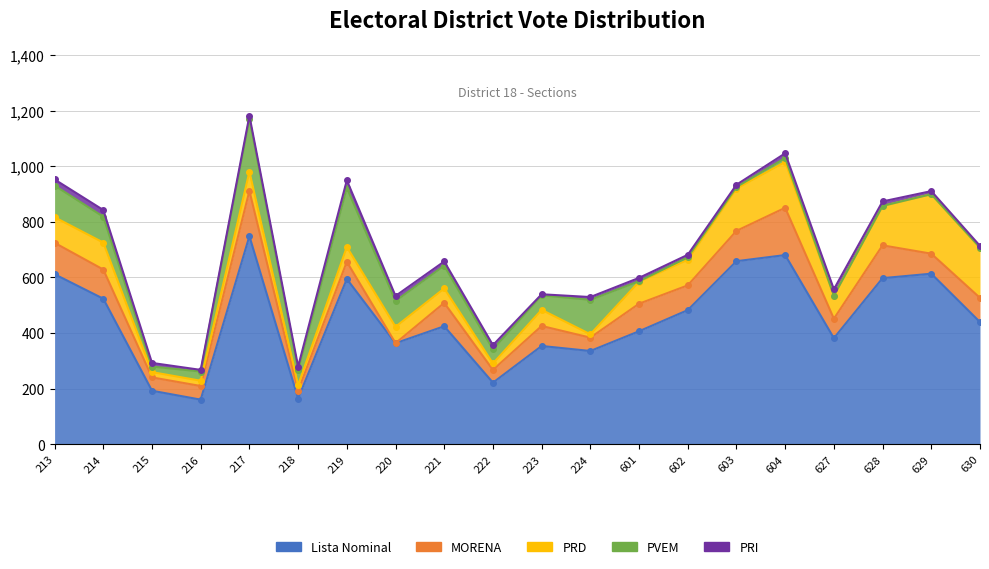

How many interior local peaks does the PVEM series have?

6